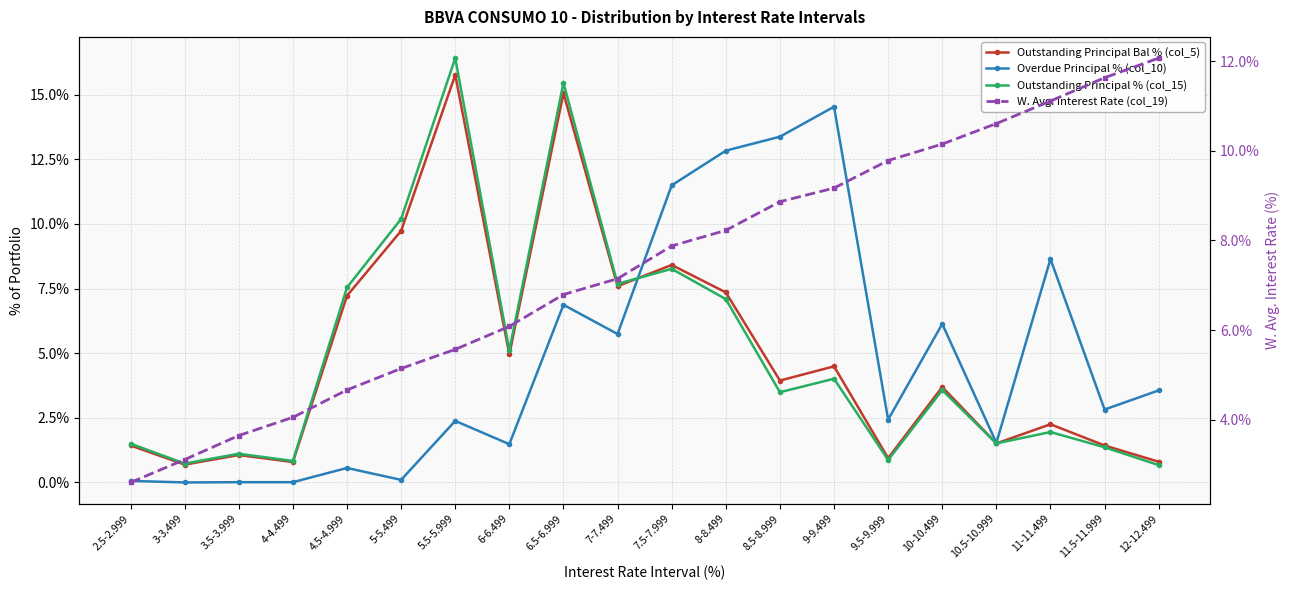

Reading right to left, list all the values displayed in this chart.

Outstanding Principal Bal % (col_5): 0.8	1.4	2.2	1.5	3.7	0.9	4.5	3.9	7.3	8.4	7.6	15.1	5.0	15.8	9.7	7.2	0.8	1.1	0.7	1.4
Overdue Principal % (col_10): 3.6	2.8	8.6	1.5	6.1	2.4	14.5	13.4	12.8	11.5	5.7	6.9	1.5	2.4	0.1	0.6	0.0	0.0	0.0	0.1
Outstanding Principal % (col_15): 0.7	1.4	1.9	1.5	3.6	0.9	4.0	3.5	7.1	8.3	7.7	15.4	5.1	16.4	10.2	7.5	0.8	1.1	0.7	1.5
W. Avg. Interest Rate (col_19): 12.1	11.6	11.1	10.6	10.1	9.8	9.2	8.9	8.2	7.9	7.1	6.8	6.1	5.6	5.1	4.7	4.1	3.6	3.1	2.6